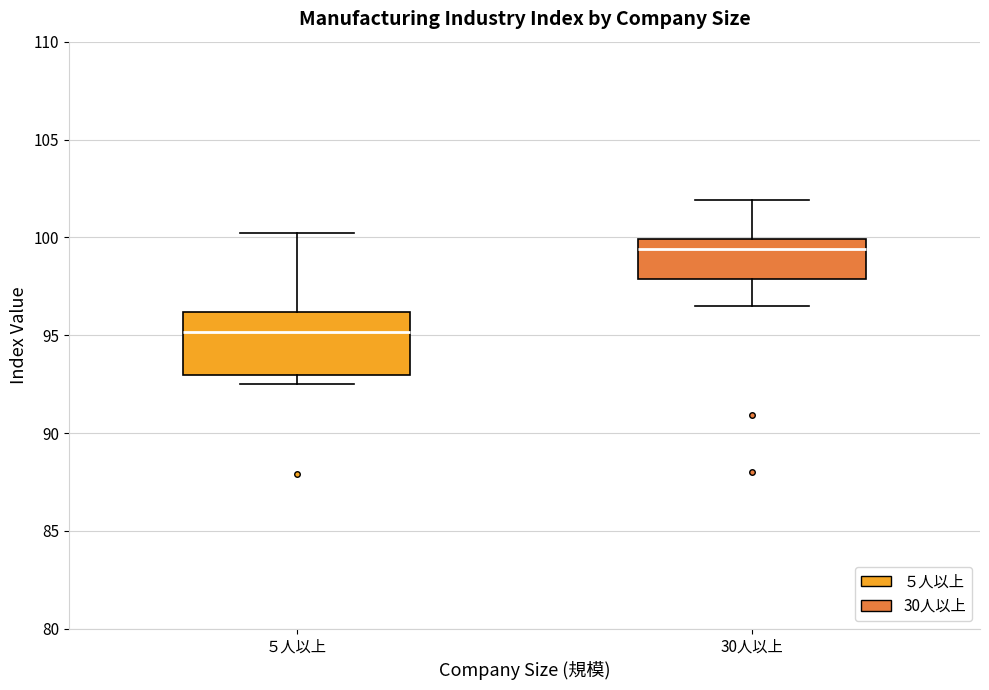

Where is the upper edge of the box for 30人以上 on the y-axis? The values are not printed on the chart, so give them approximately, as read against the axis.

100.0